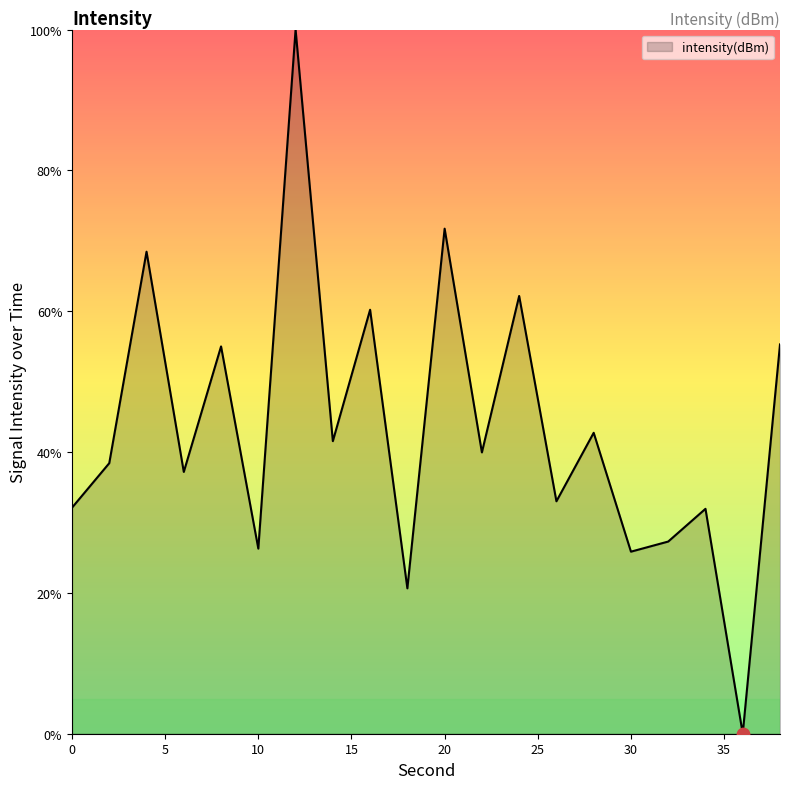

What is the maximum value shown in the chart?

100.0